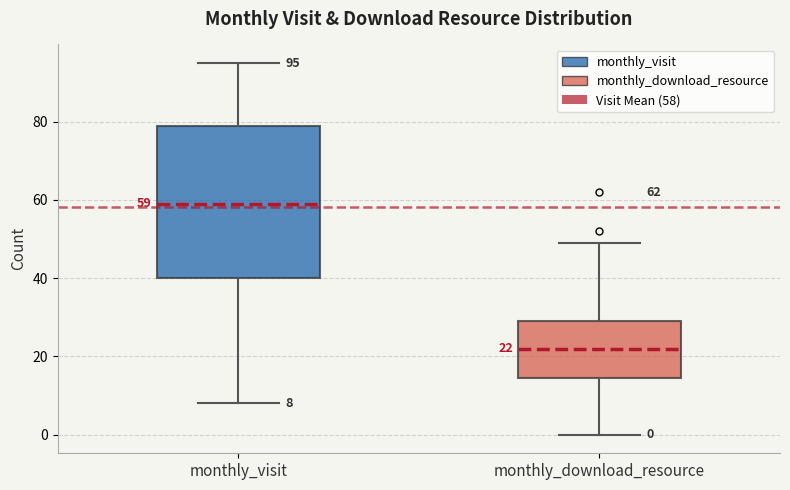

Comparing the boxes themselves (not the whiskers), which one is the tallest?

monthly_visit